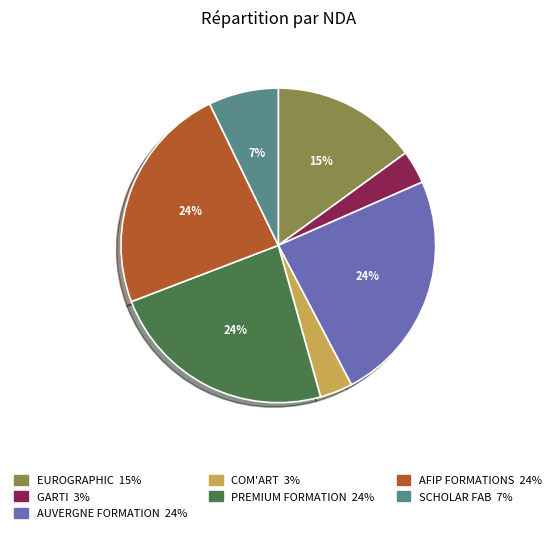

To the nearest percent, what percentage of the pie is SCHOLAR FAB?

7%